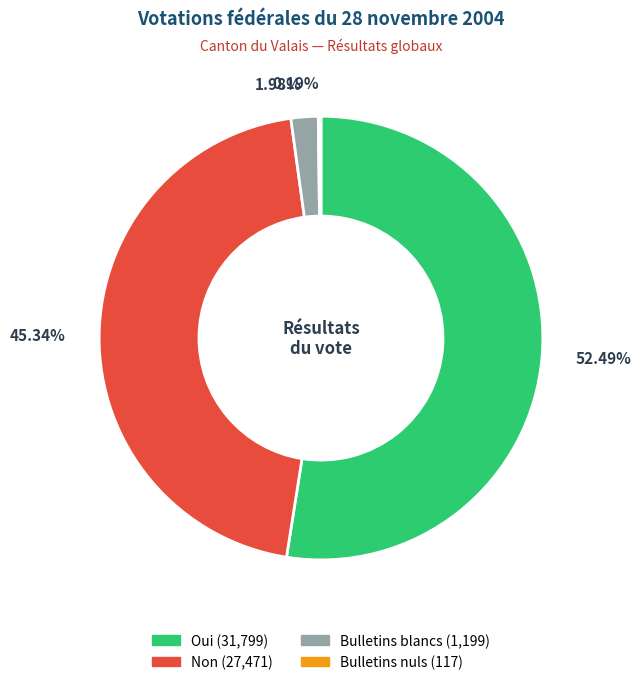

Do Bulletins blancs (1,199) and Oui (31,799) together represent more than half of the pie?

Yes